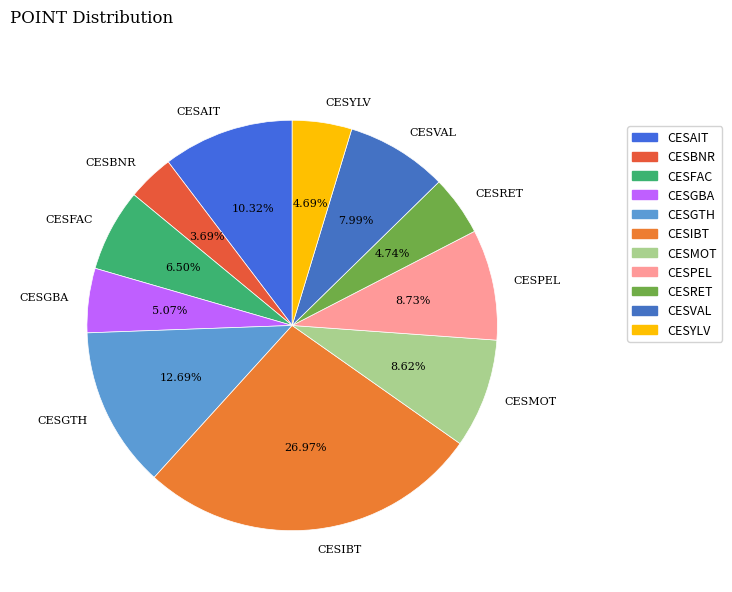

Does CESMOT represent more than half of the total?

No